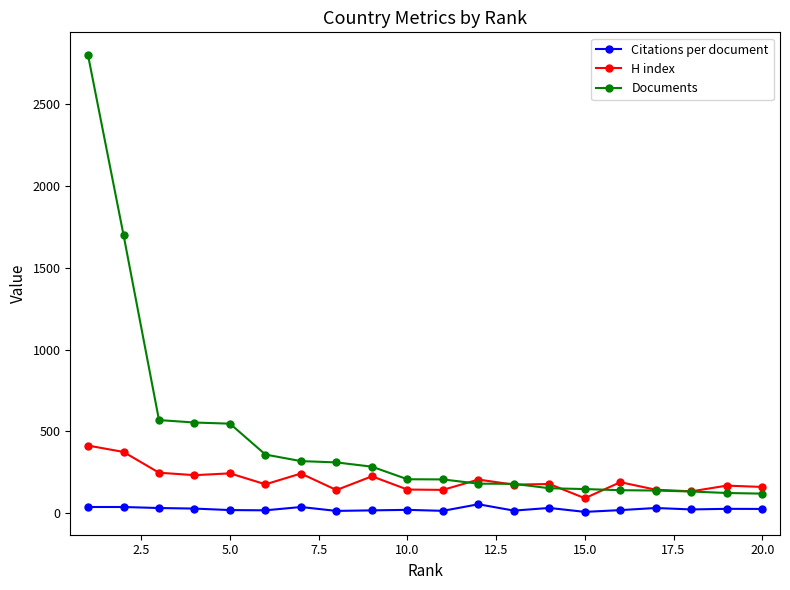

What are all the series names shown in the legend?

Citations per document, H index, Documents